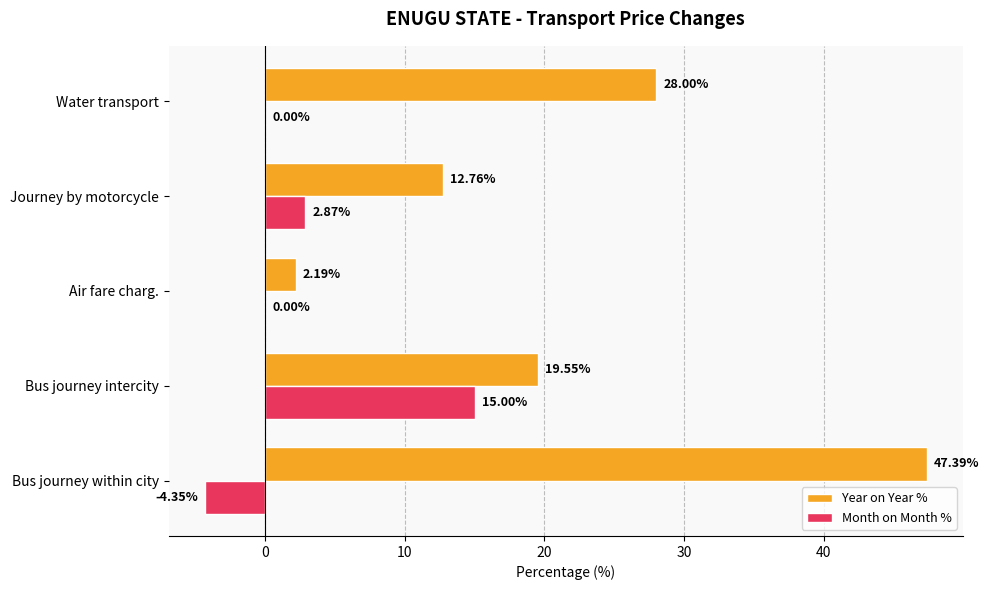

What is the maximum value for Month on Month %?

15.0